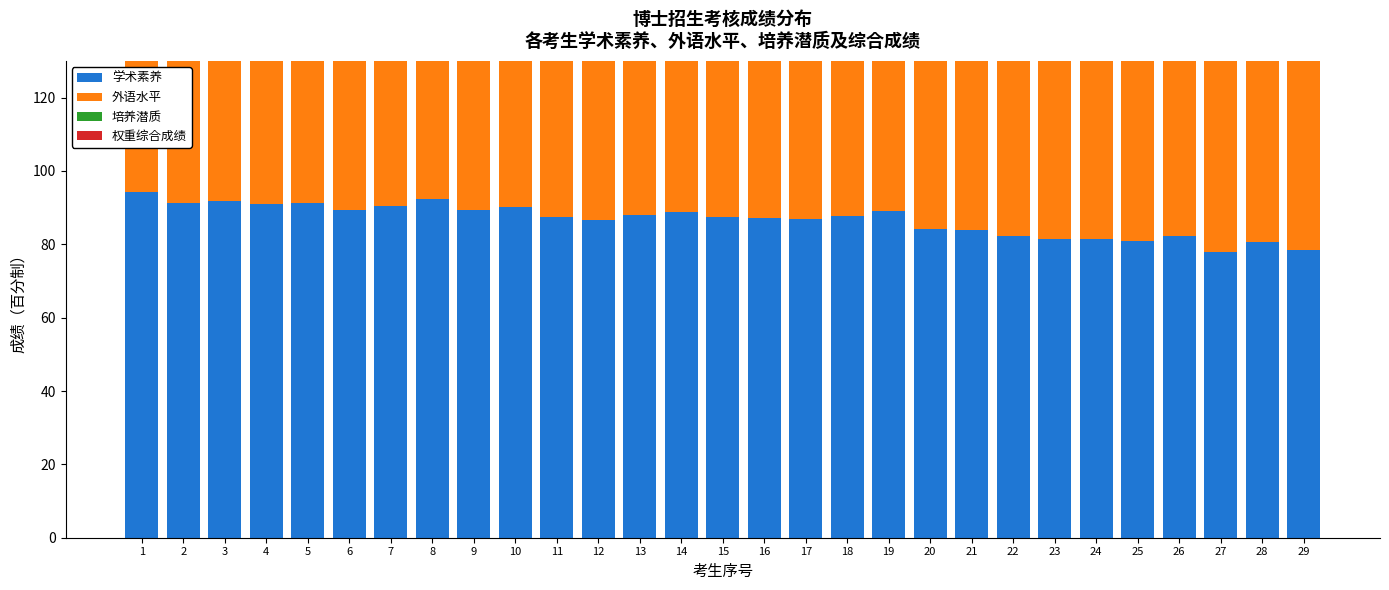

At which label is 培养潜质 closest to 85?

14